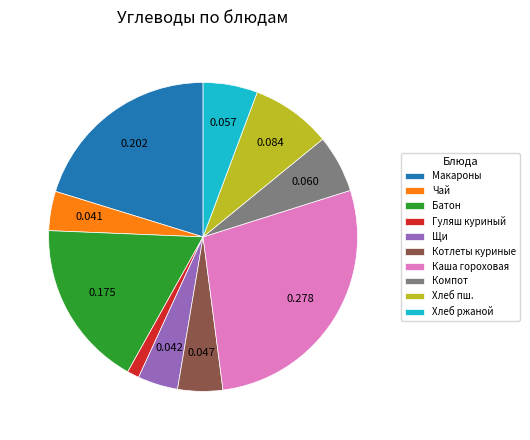

Is there a majority slice in this chart?

No